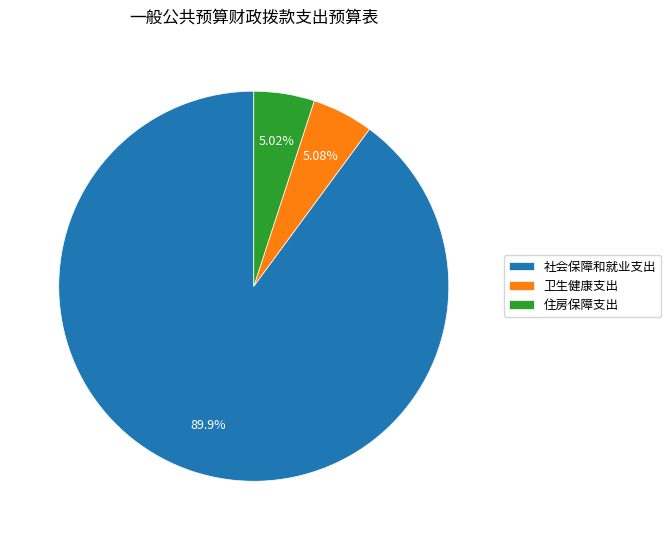

What is the ratio of the value at 卫生健康支出 to the value at 社会保障和就业支出?

0.1